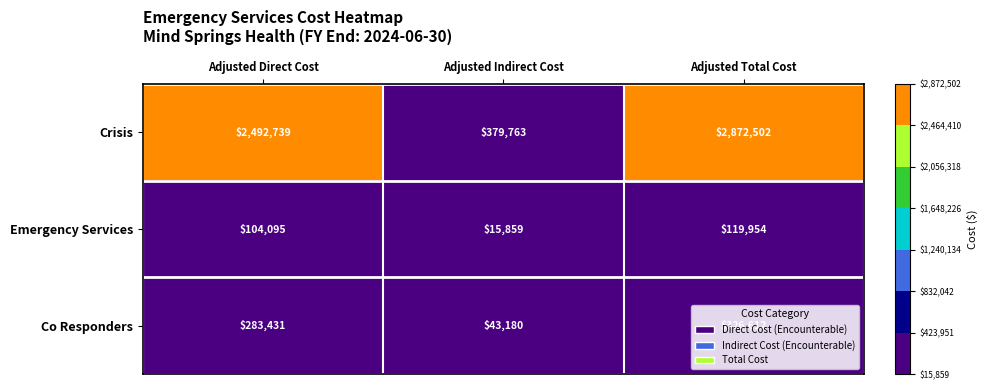

What is the total value across all series at Adjusted Direct Cost?

2880265